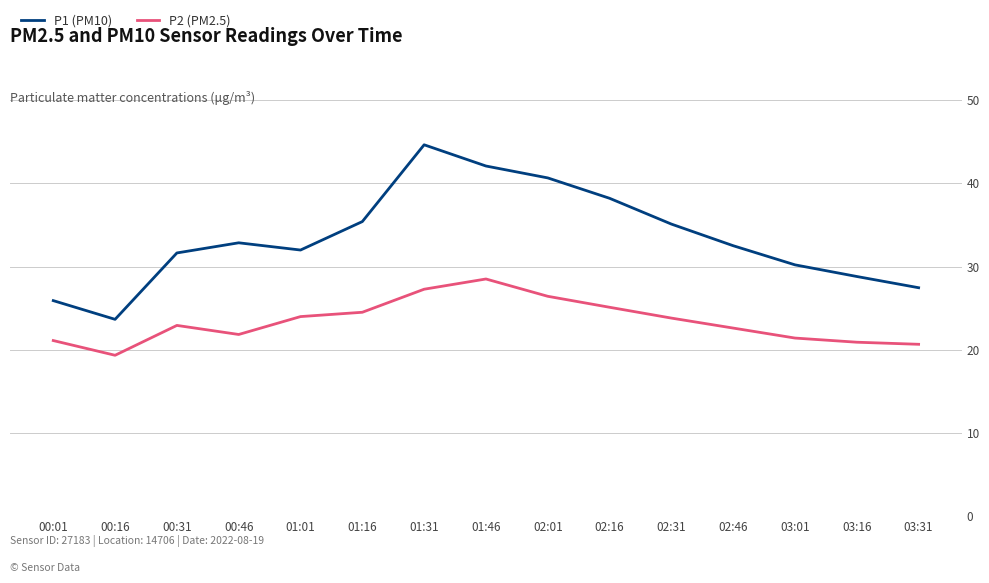

True or false: P2 (PM2.5) and P1 (PM10) cross at least once.

False